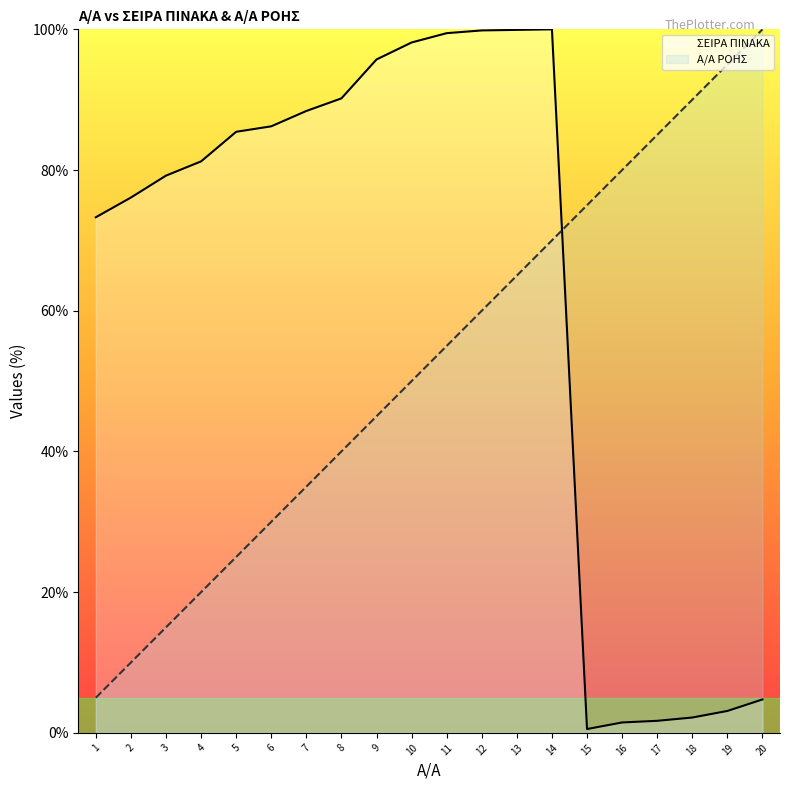

How many values in the Α/Α ΡΟΗΣ series are below 55?

10